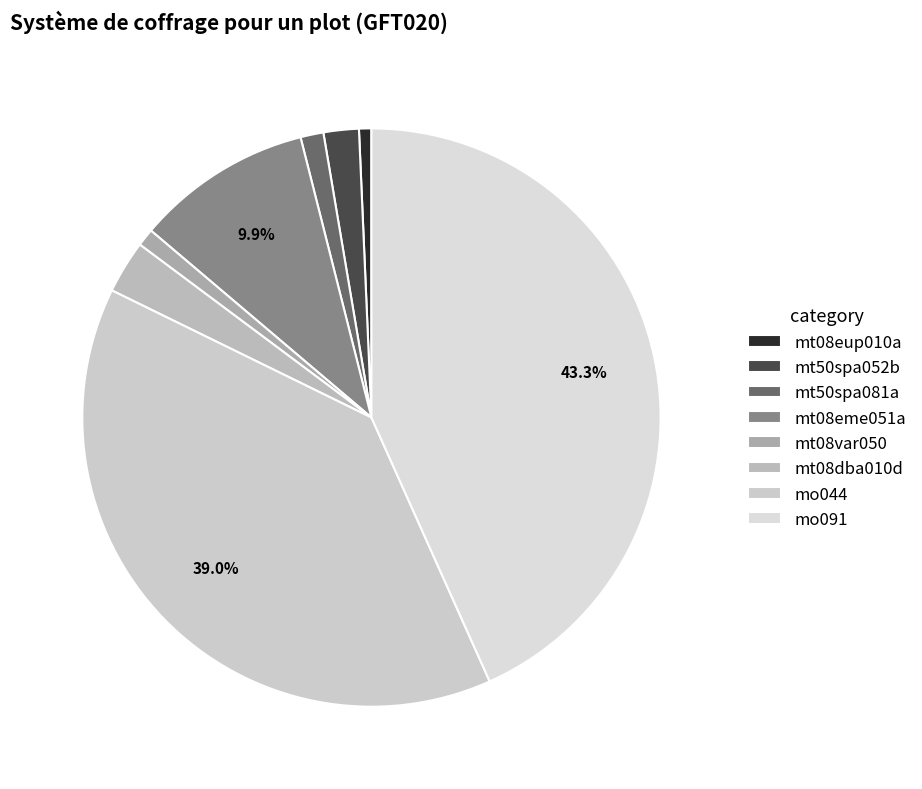

To the nearest percent, what percentage of the pie is mt08eme051a?

10%